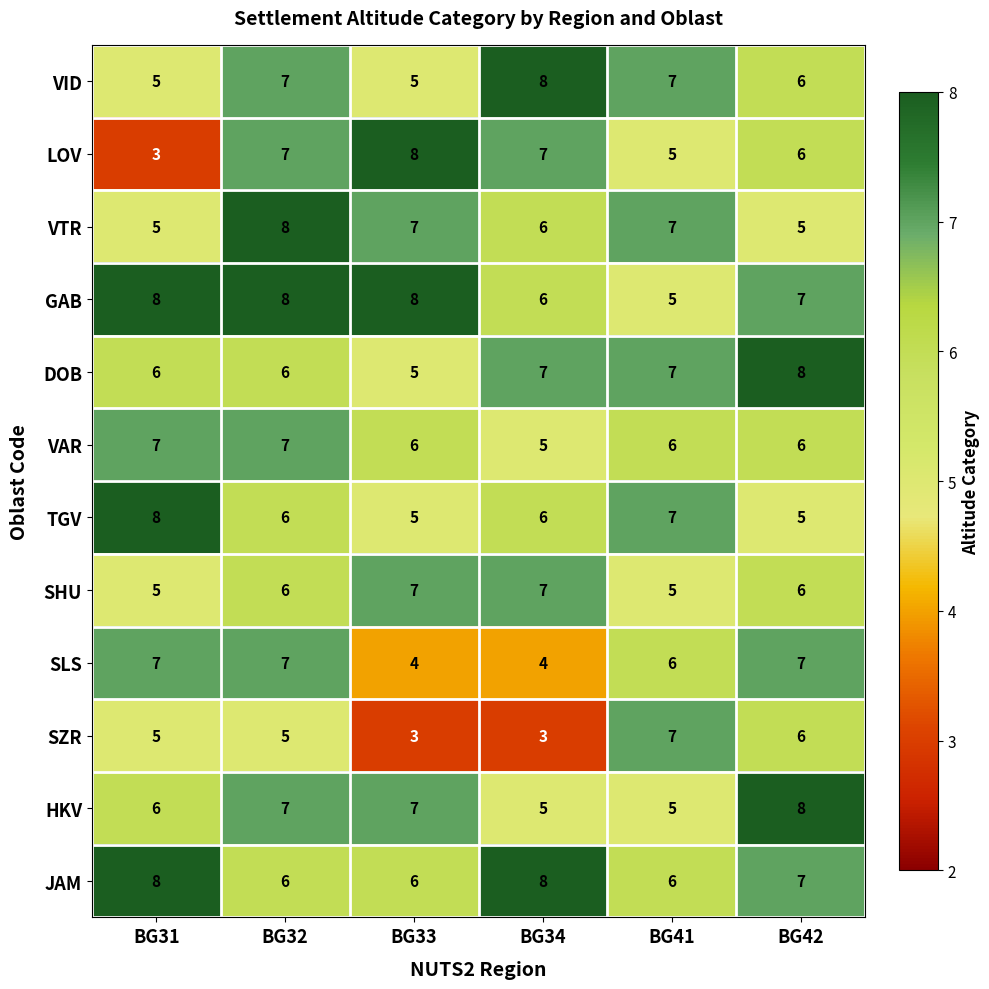

What is the total value across all series at BG34?

72